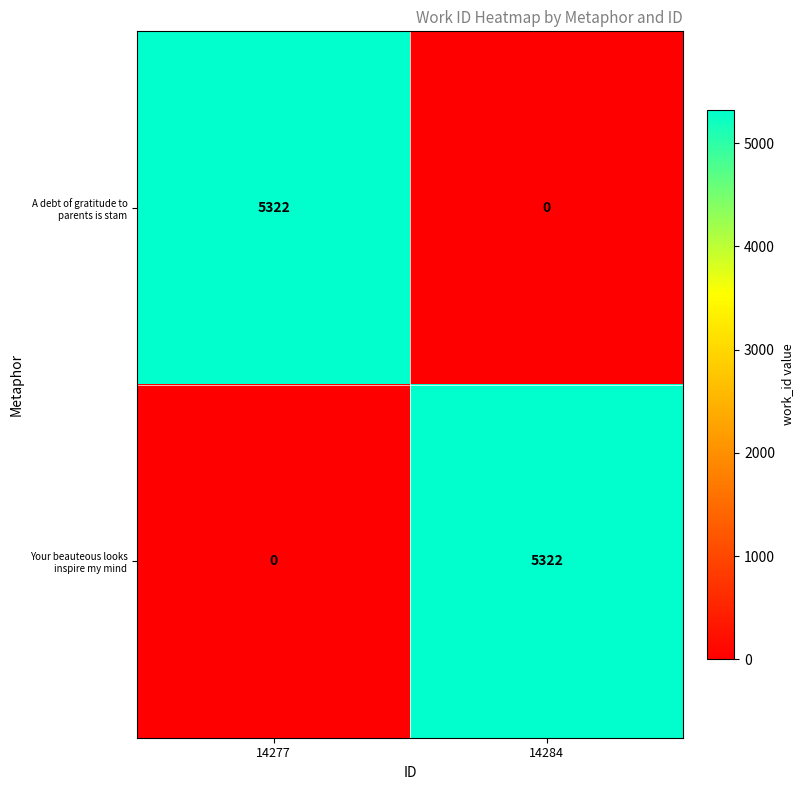

What is the greatest value displayed?

5322